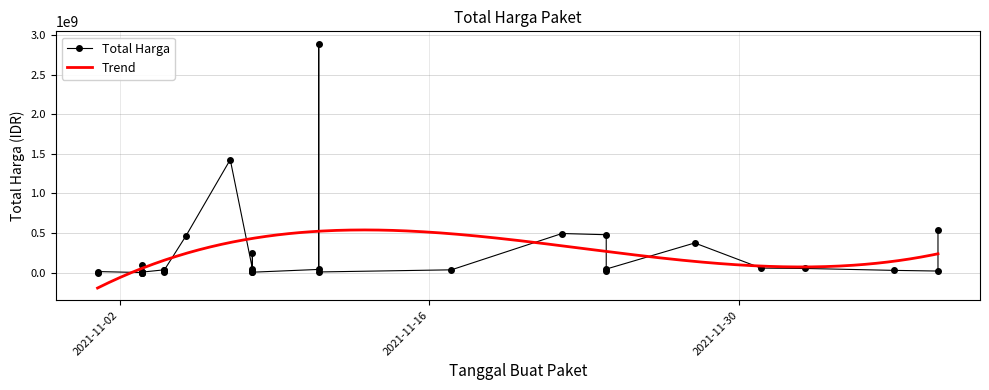

True or false: the data shows 735503634 at 2021-11-24.

False